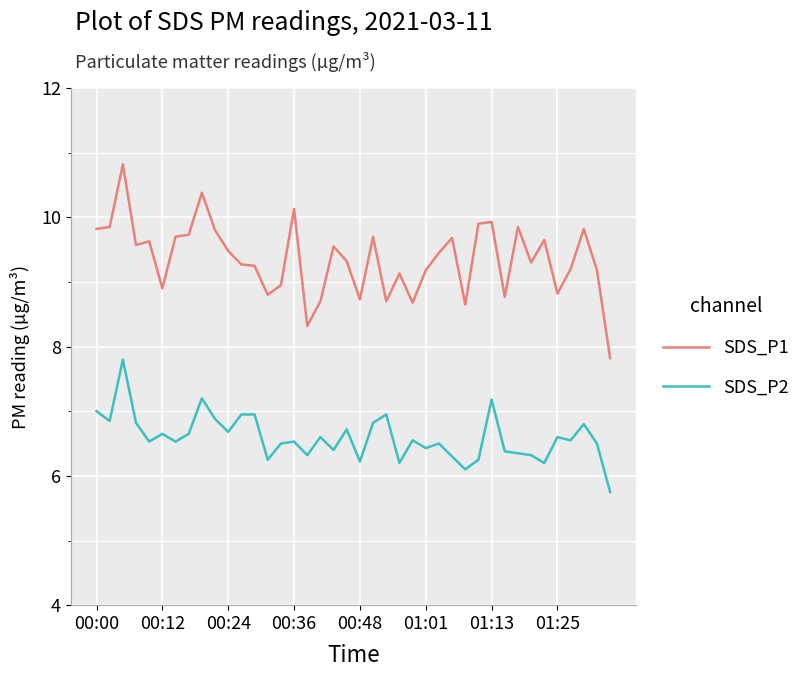

Which series has the largest range (max minus min)?

SDS_P1